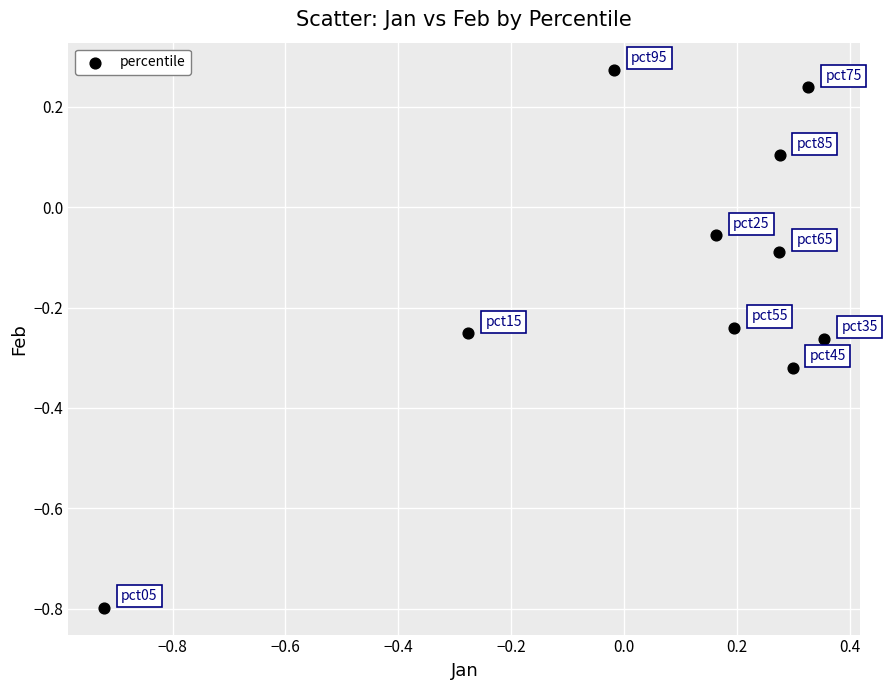

What is the range of X values (max minus min)?

1.3